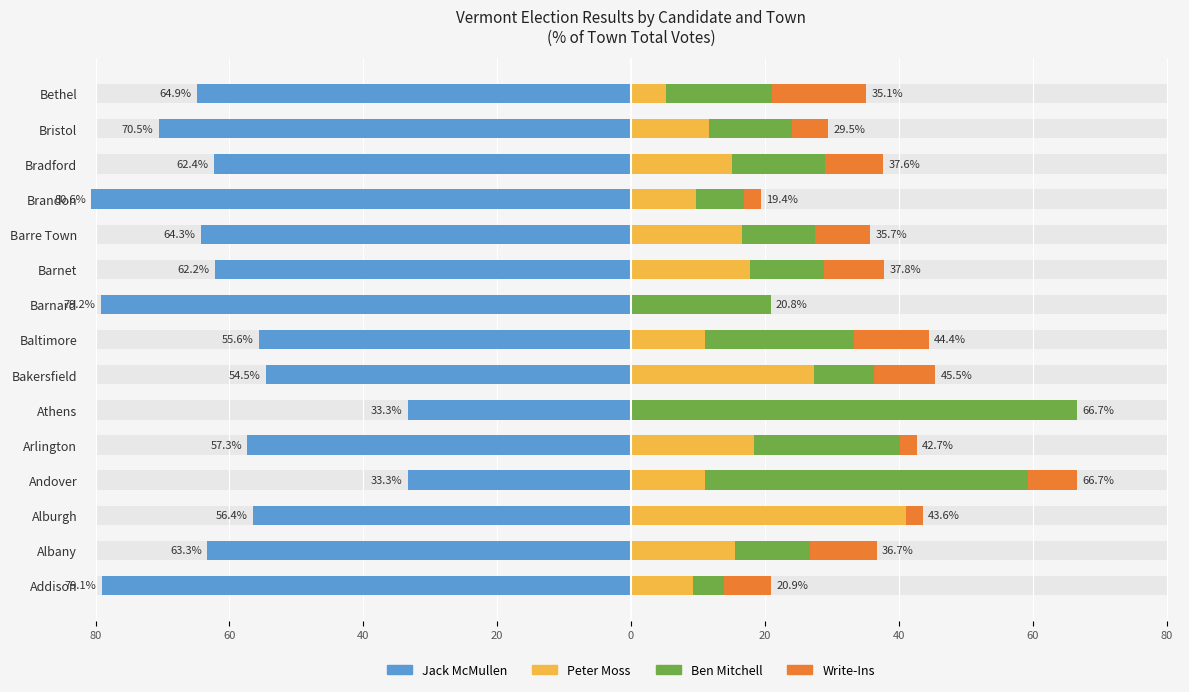

Reading left to right, transcribe all the data shown in this chart.

Jack McMullen: -79.1	-63.3	-56.4	-33.3	-57.3	-33.3	-54.5	-55.6	-79.2	-62.2	-64.3	-80.6	-62.4	-70.5	-64.9
Peter Moss: 9.3	15.6	41.0	11.1	18.3	0.0	27.3	11.1	0.0	17.8	16.6	9.7	15.1	11.6	5.3
Ben Mitchell: 4.7	11.1	0.0	48.1	22.0	66.7	9.1	22.2	20.8	11.1	10.9	7.3	14.0	12.5	15.8
Write-Ins: 7.0	10.0	2.6	7.4	2.4	0.0	9.1	11.1	0.0	8.9	8.2	2.4	8.6	5.4	14.0